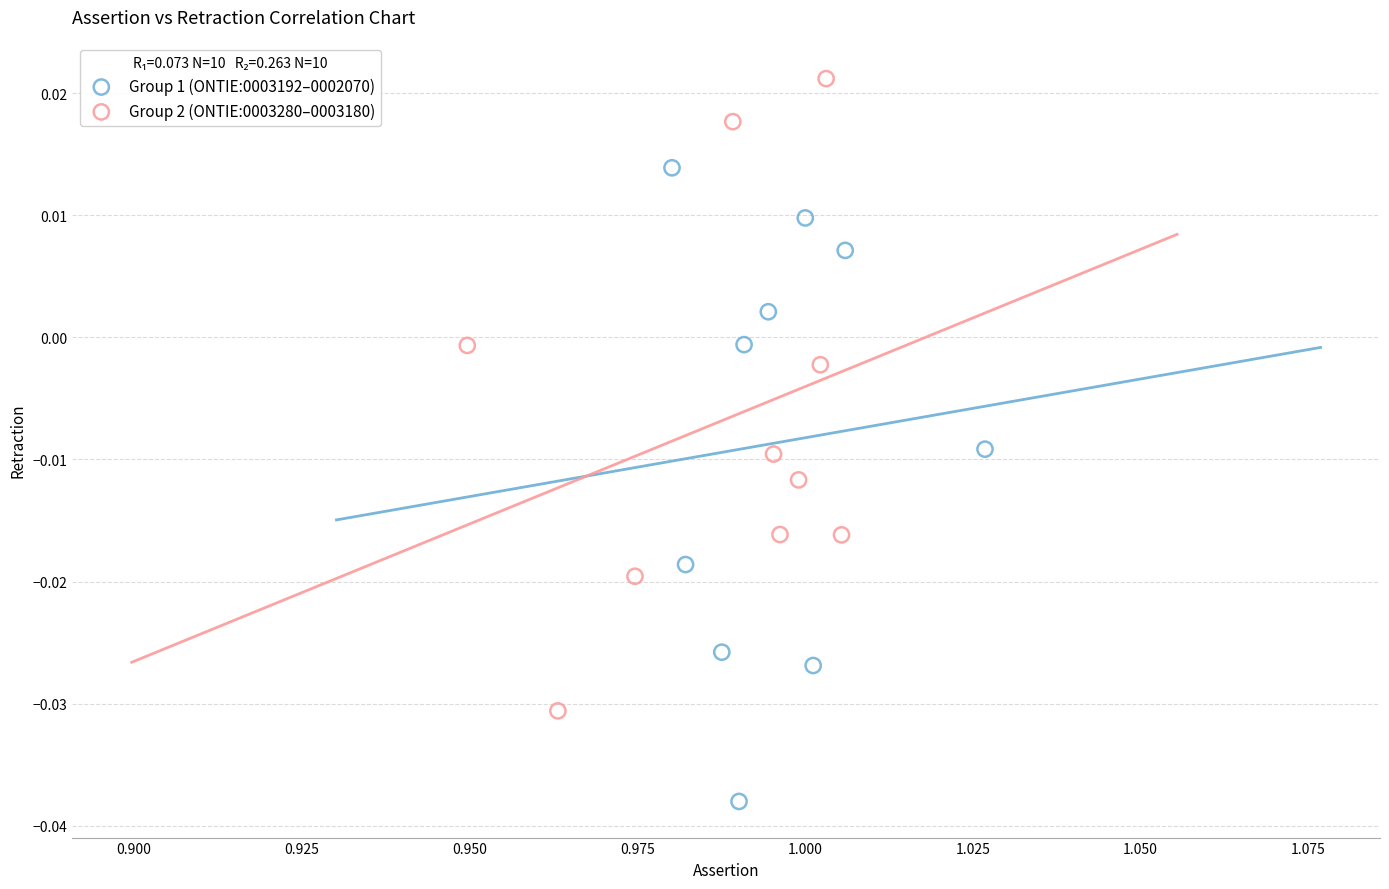

Which series contains the lowest Y value?

Group 1 (ONTIE:0003192–0002070)